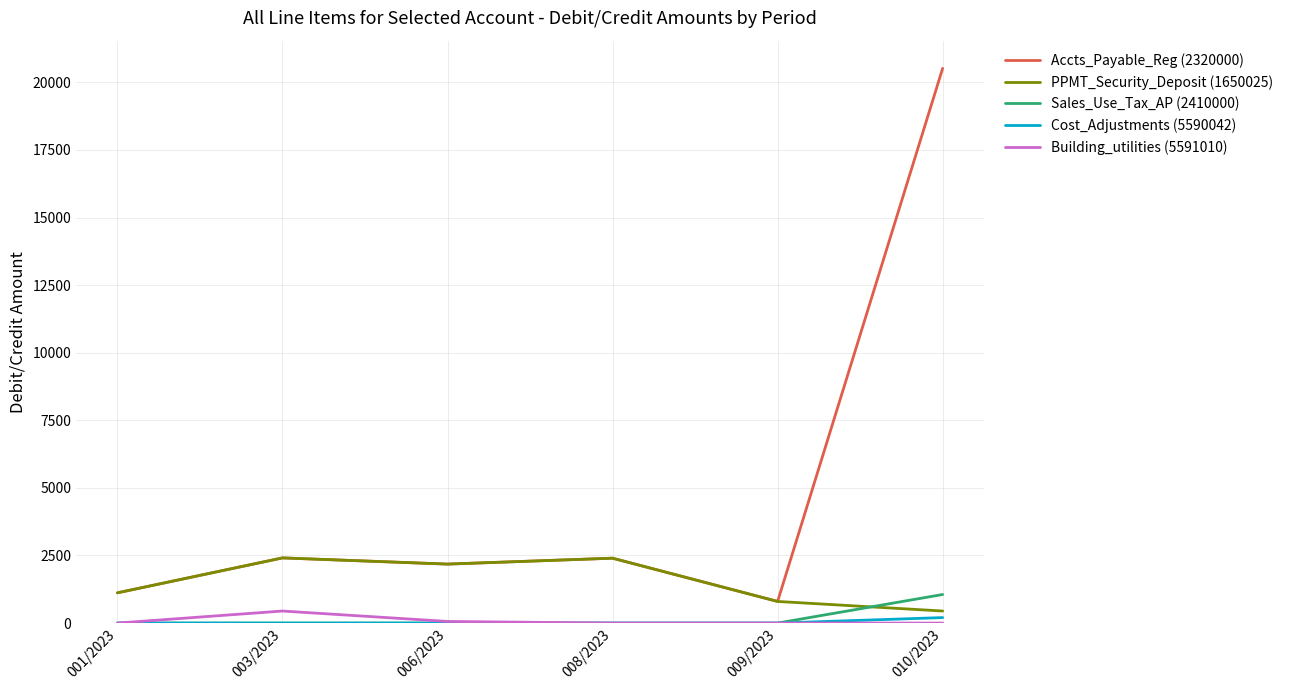

Which label corresponds to the largest value in the chart?

010/2023